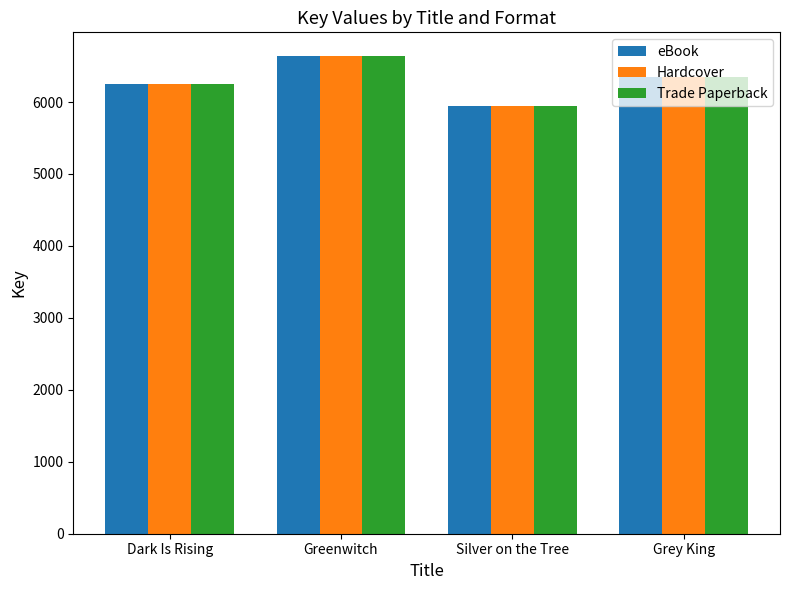

Is it true that eBook equals 6354 at Grey King?

True